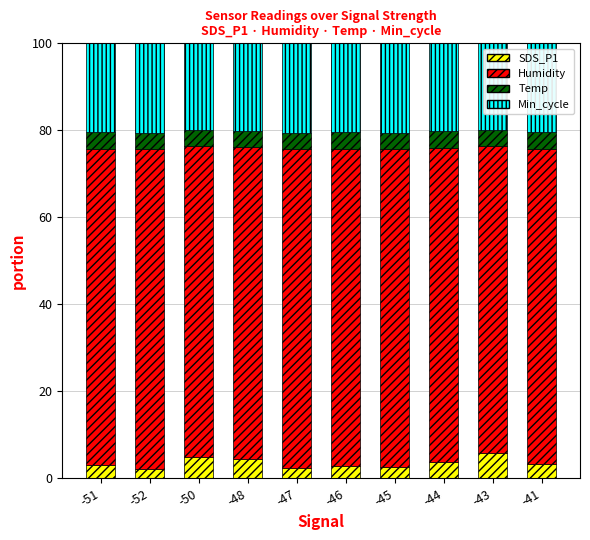

What is the total value across all series at -46?

100.0